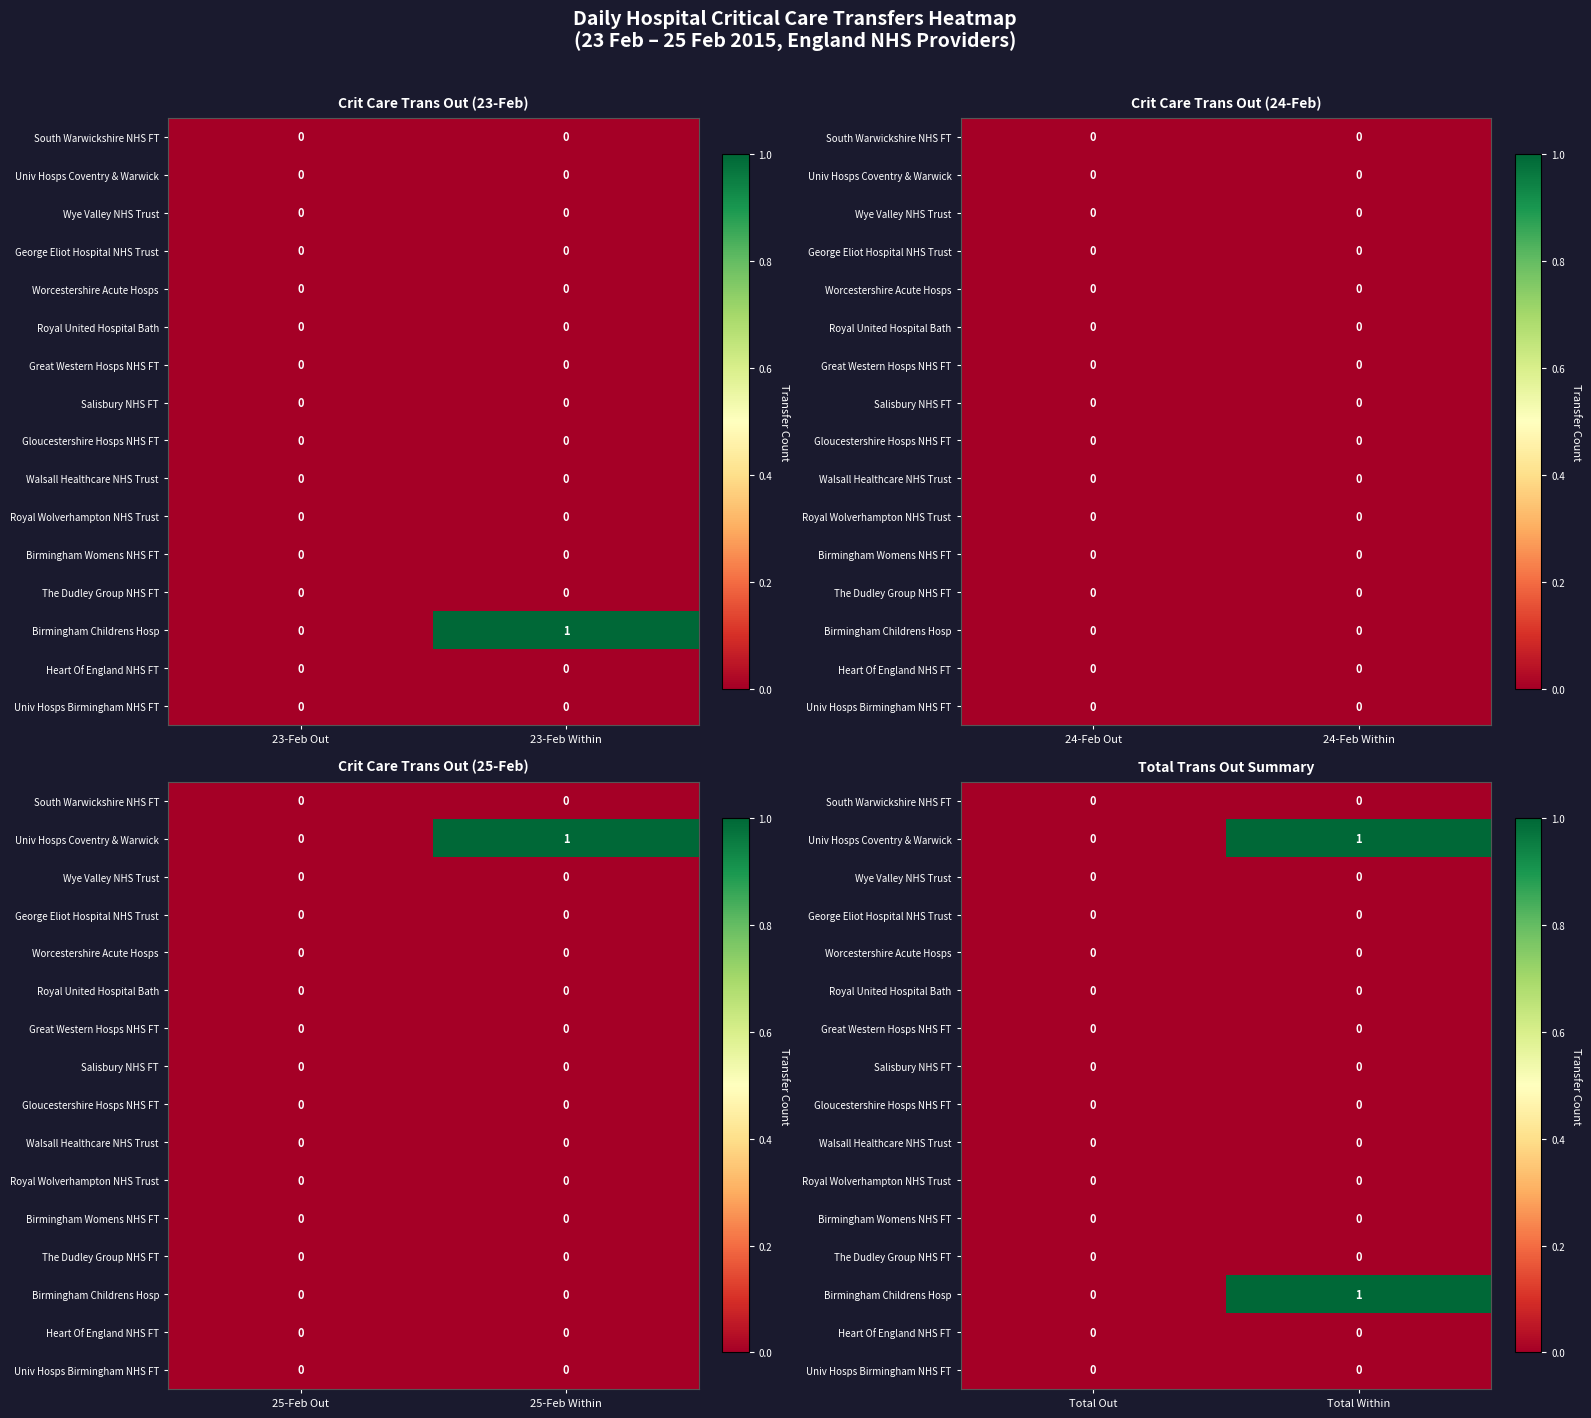

Rank the series by their maximum value, from highest to lowest.

Univ Hosps Coventry & Warwick, Birmingham Childrens Hosp, South Warwickshire NHS FT, Wye Valley NHS Trust, George Eliot Hospital NHS Trust, Worcestershire Acute Hosps, Royal United Hospital Bath, Great Western Hosps NHS FT, Salisbury NHS FT, Gloucestershire Hosps NHS FT, Walsall Healthcare NHS Trust, Royal Wolverhampton NHS Trust, Birmingham Womens NHS FT, The Dudley Group NHS FT, Heart Of England NHS FT, Univ Hosps Birmingham NHS FT